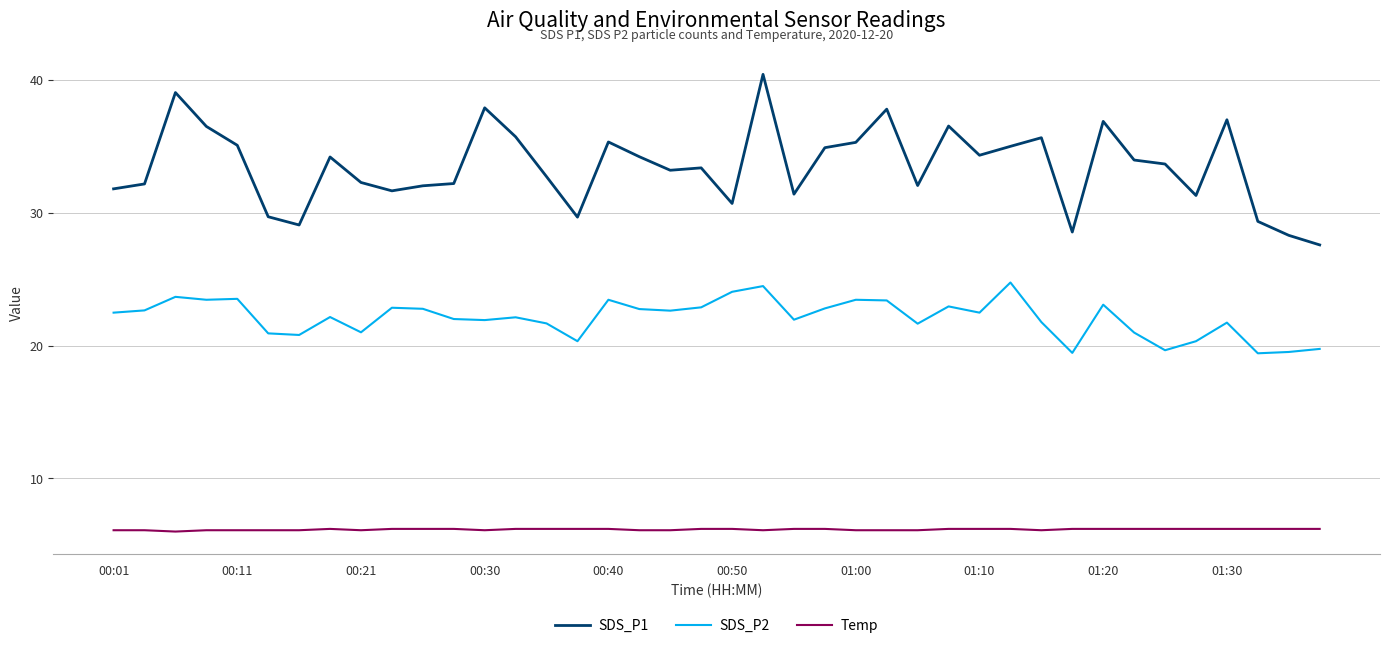

Which series has the widest spread of values?

SDS_P1